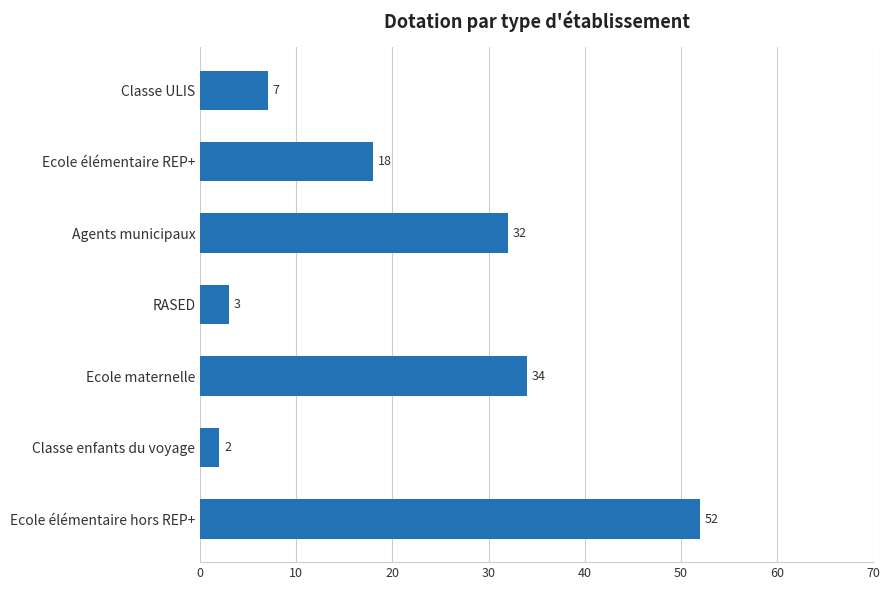

What is the change in value from Ecole élémentaire hors REP+ to Classe enfants du voyage?

-50